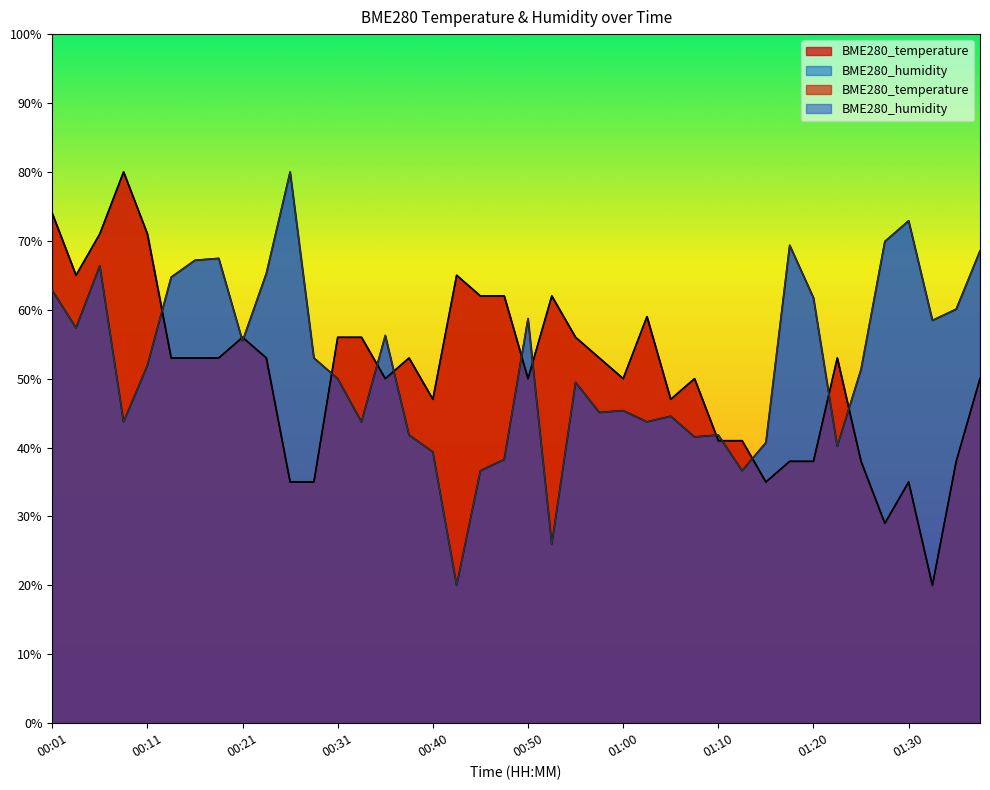

Reading right to left, what are all the values shown in this chart?

BME280_temperature: 01:37=50.0	01:35=38.0	01:32=20.0	01:30=35.0	01:27=29.0	01:25=38.0	01:22=53.0	01:20=38.0	01:17=38.0	01:15=35.0	01:12=41.0	01:10=41.0	01:07=50.0	01:05=47.0	01:03=59.0	01:00=50.0	00:58=53.0	00:55=56.0	00:53=62.0	00:50=50.0	00:48=62.0	00:45=62.0	00:43=65.0	00:40=47.0	00:38=53.0	00:35=50.0	00:33=56.0	00:31=56.0	00:28=35.0	00:26=35.0	00:23=53.0	00:21=56.0	00:18=53.0	00:16=53.0	00:13=53.0	00:11=71.0	00:09=80.0	00:06=71.0	00:04=65.0	00:01=74.0
BME280_humidity: 01:37=68.5	01:35=60.1	01:32=58.5	01:30=72.9	01:27=69.9	01:25=51.4	01:22=40.2	01:20=61.7	01:17=69.4	01:15=40.7	01:12=36.6	01:10=41.8	01:07=41.5	01:05=44.5	01:03=43.7	01:00=45.4	00:58=45.1	00:55=49.5	00:53=26.0	00:50=58.7	00:48=38.3	00:45=36.6	00:43=20.0	00:40=39.4	00:38=41.8	00:35=56.3	00:33=43.7	00:31=50.0	00:28=53.0	00:26=80.0	00:23=65.3	00:21=55.5	00:18=67.5	00:16=67.2	00:13=64.7	00:11=51.9	00:09=43.7	00:06=66.4	00:04=57.4	00:01=62.8